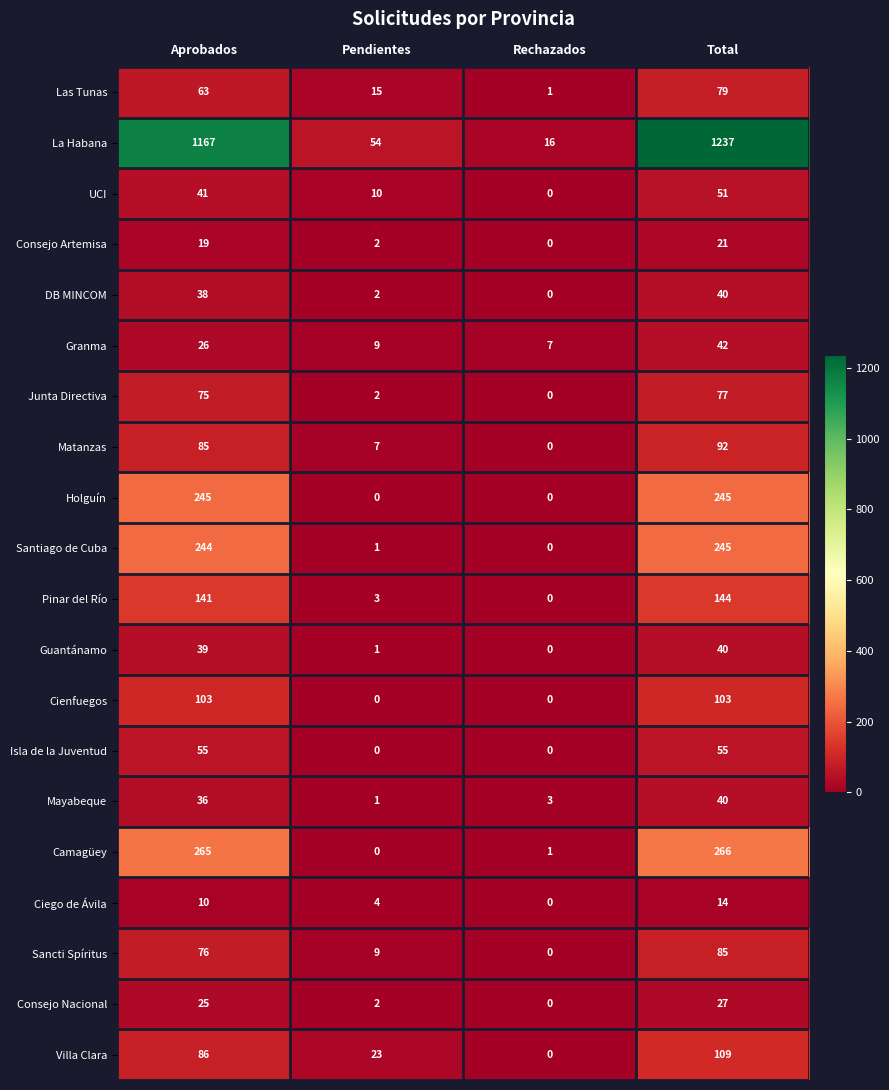

At Aprobados, list the series in order from largest to smallest.

La Habana, Camagüey, Holguín, Santiago de Cuba, Pinar del Río, Cienfuegos, Villa Clara, Matanzas, Sancti Spíritus, Junta Directiva, Las Tunas, Isla de la Juventud, UCI, Guantánamo, DB MINCOM, Mayabeque, Granma, Consejo Nacional, Consejo Artemisa, Ciego de Ávila